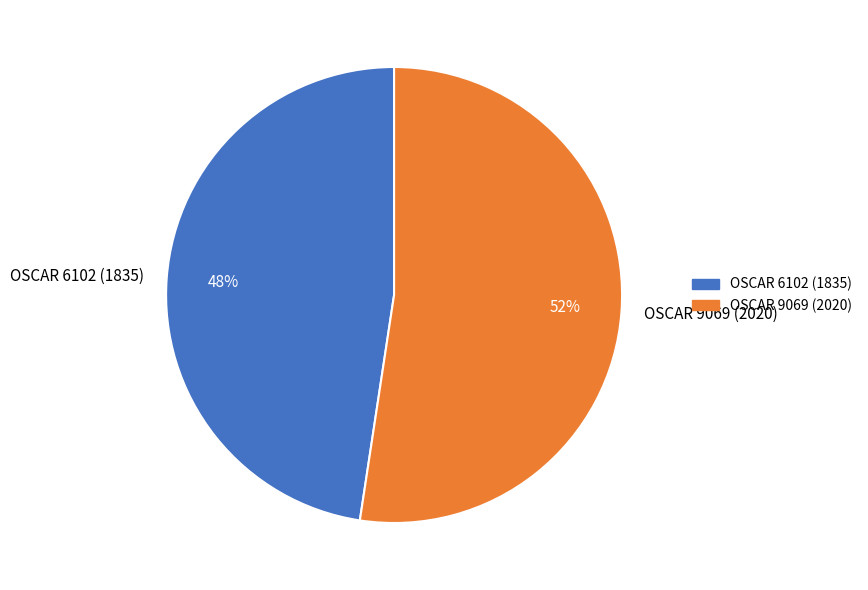

Which category has the smallest portion of the pie?

OSCAR 6102 (1835)